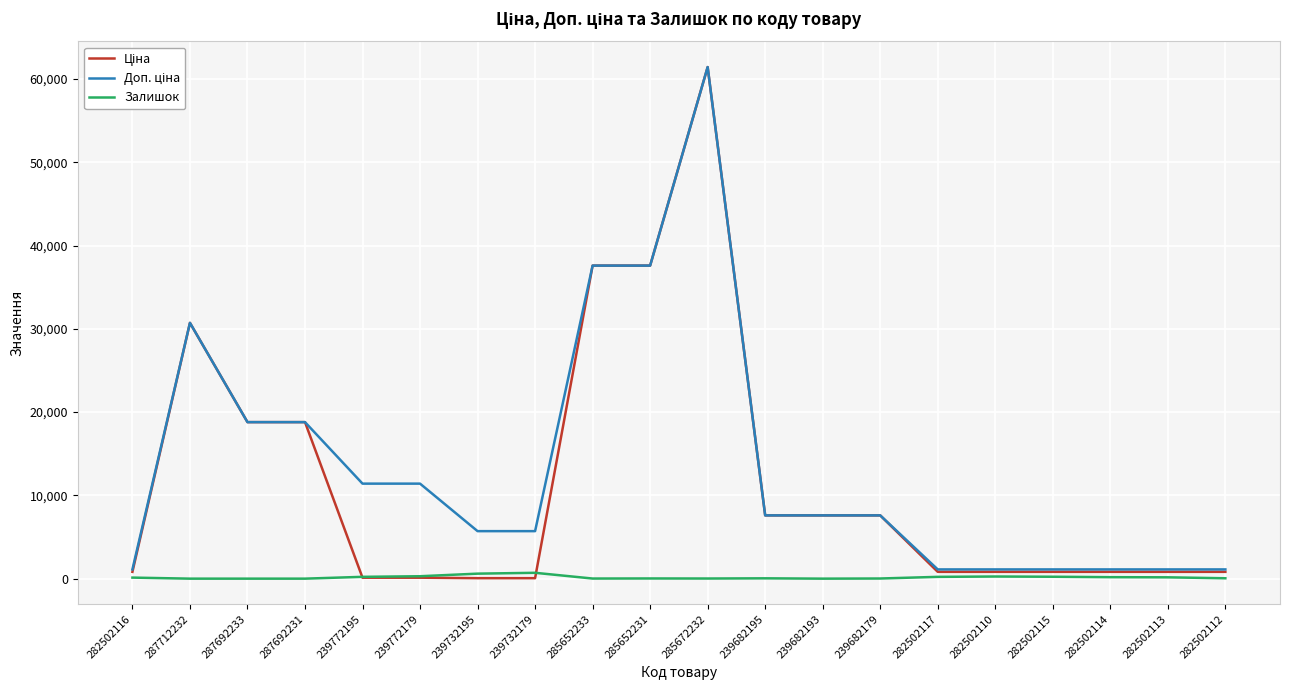

What is the maximum value shown in the chart?

61434.3